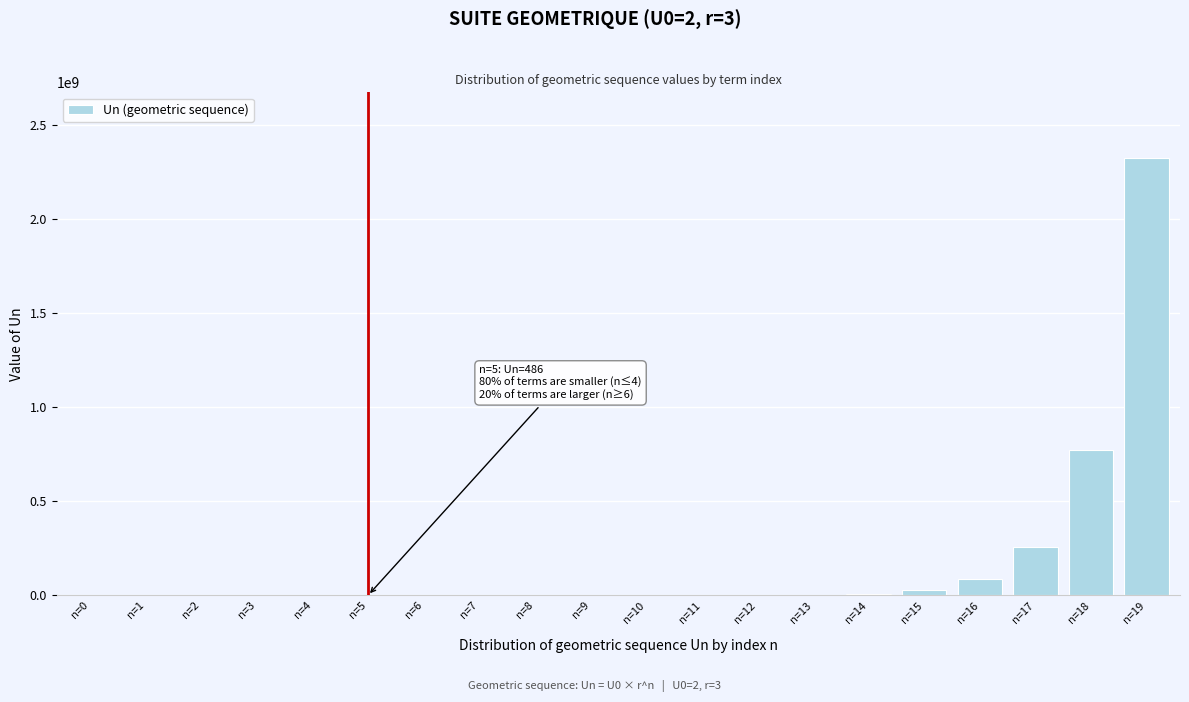

Which label corresponds to the largest value in the chart?

n=19